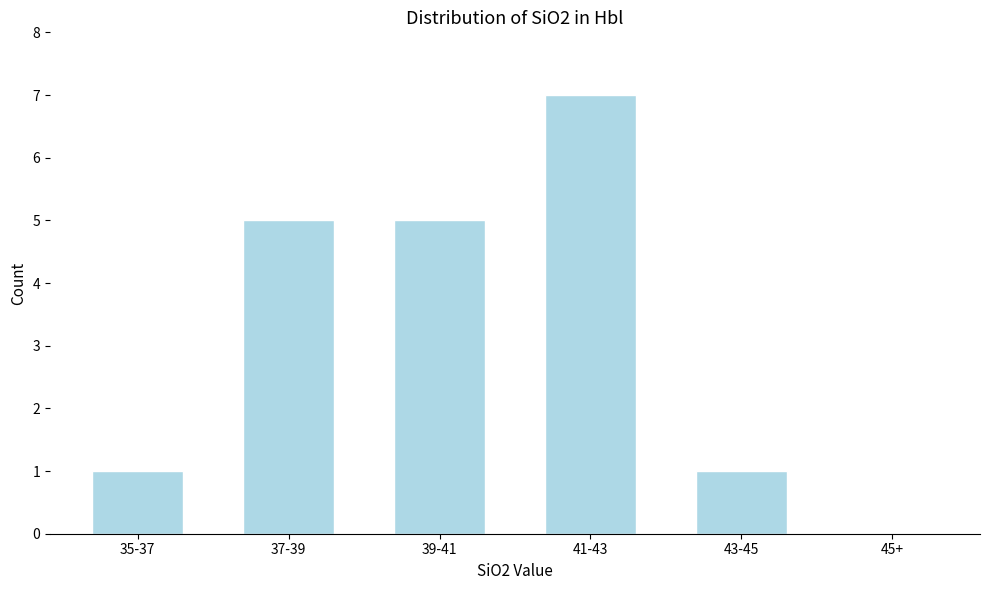

What is the change in value from 35-37 to 41-43?

+6